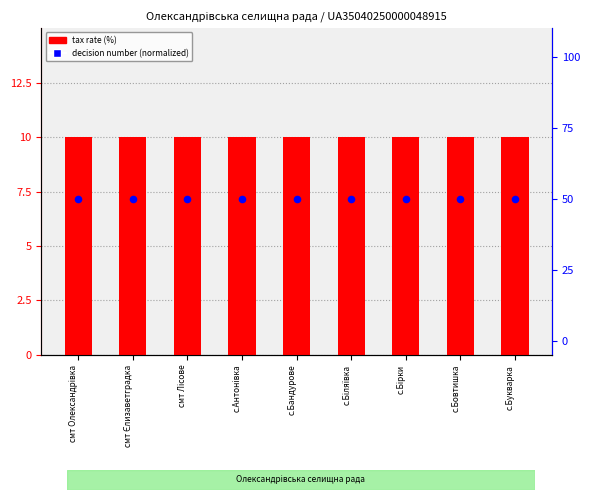

Which series has the largest Y range (max minus min)?

tax rate (%)